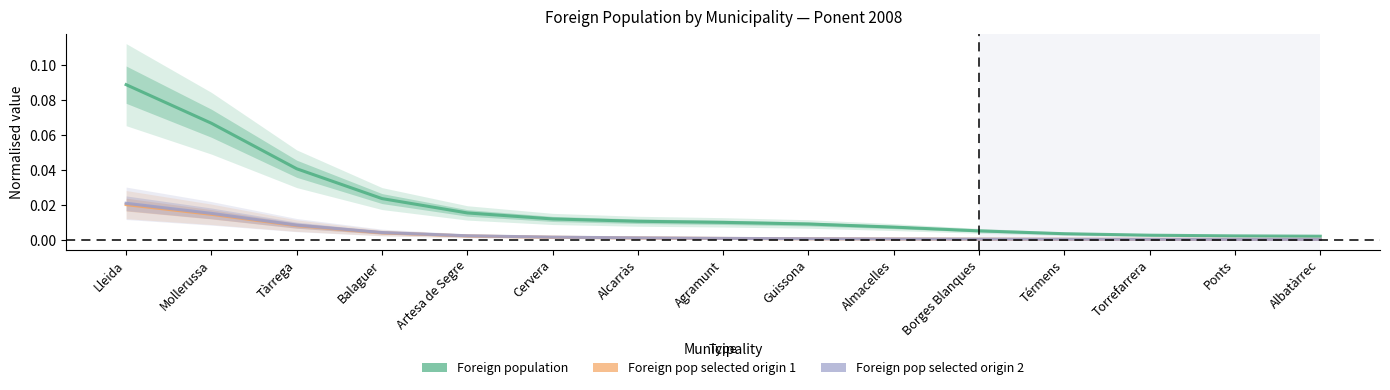

What position from the right is Artesa de Segre?

11